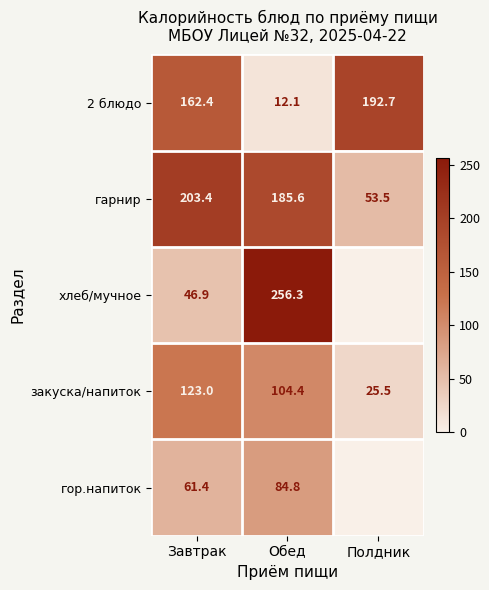

Where is закуска/напиток nearest to the value 74?

Обед